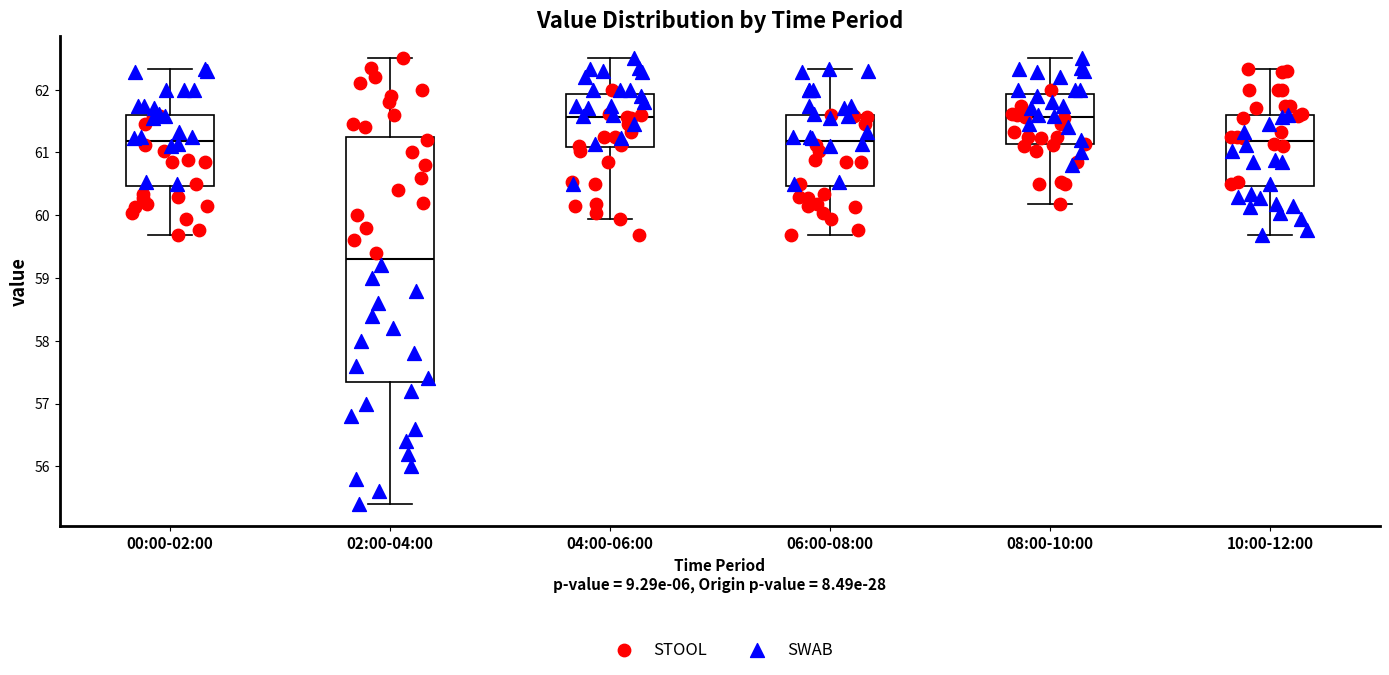

Reading left to right, read every box against the y-axis: the position of its median line, the range the box covers, and the ends of its whiskers. The values are not printed on the chart, so give them approximately, as read against the axis.

00:00-02:00: median 61.2, box 60.5 to 61.6, whiskers 59.7 to 62.3
02:00-04:00: median 59.3, box 57.4 to 61.3, whiskers 55.4 to 62.5
04:00-06:00: median 61.6, box 61.1 to 61.9, whiskers 59.9 to 62.5
06:00-08:00: median 61.2, box 60.5 to 61.6, whiskers 59.7 to 62.3
08:00-10:00: median 61.6, box 61.1 to 61.9, whiskers 60.2 to 62.5
10:00-12:00: median 61.2, box 60.5 to 61.6, whiskers 59.7 to 62.3